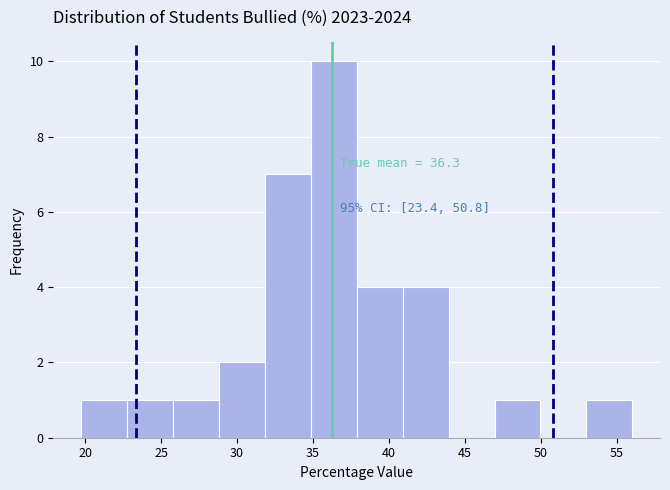

Which range on the x-axis has the tallest bar?

35.0 to 38.0